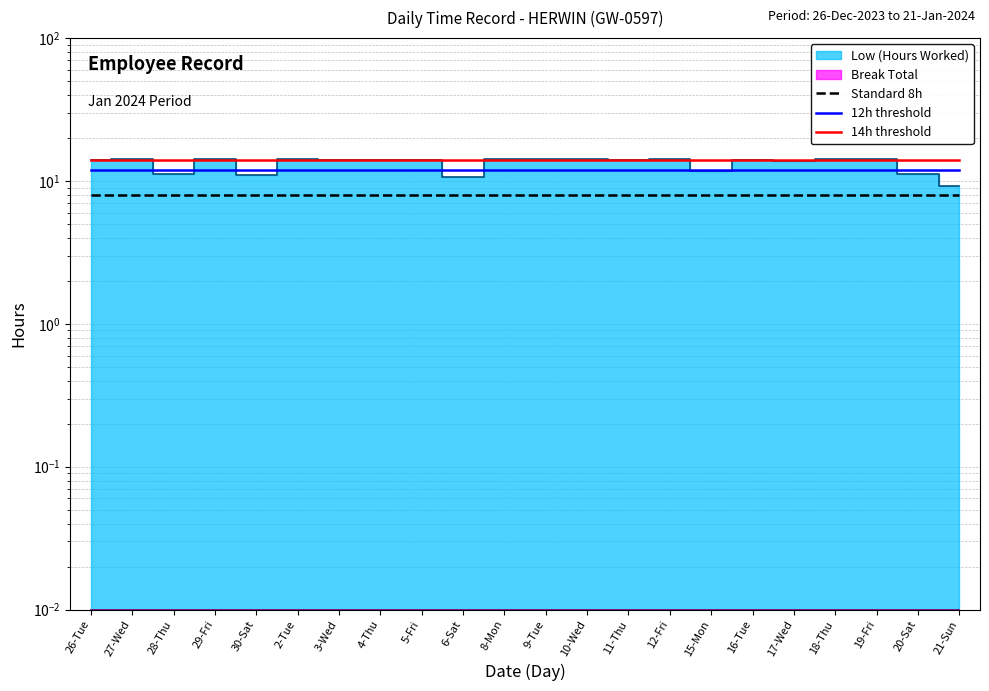

What value does the Standard 8h series have at 27-Wed?

8